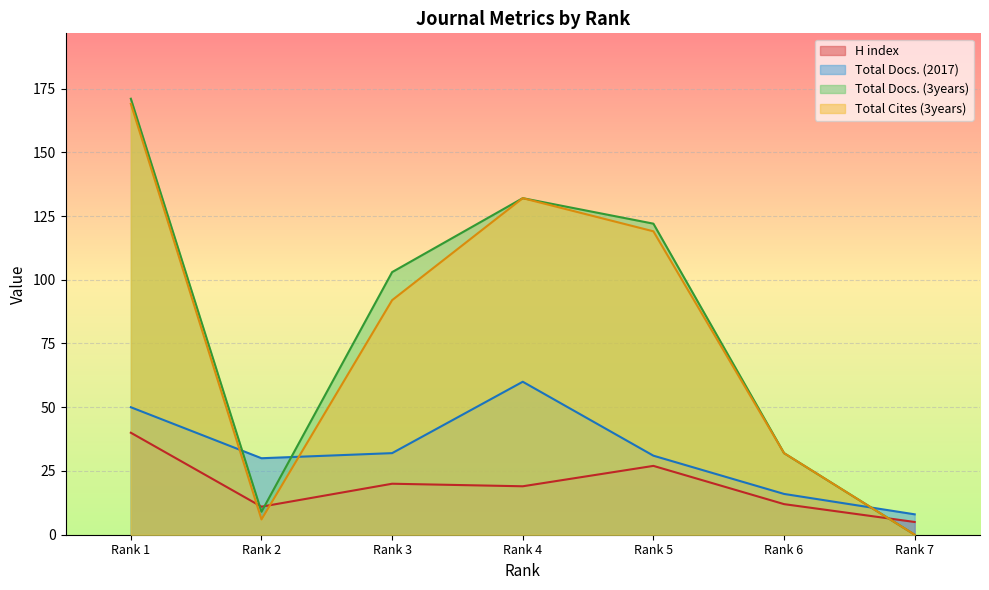

At which label is Total Cites (3years) closest to 84?

Rank 3